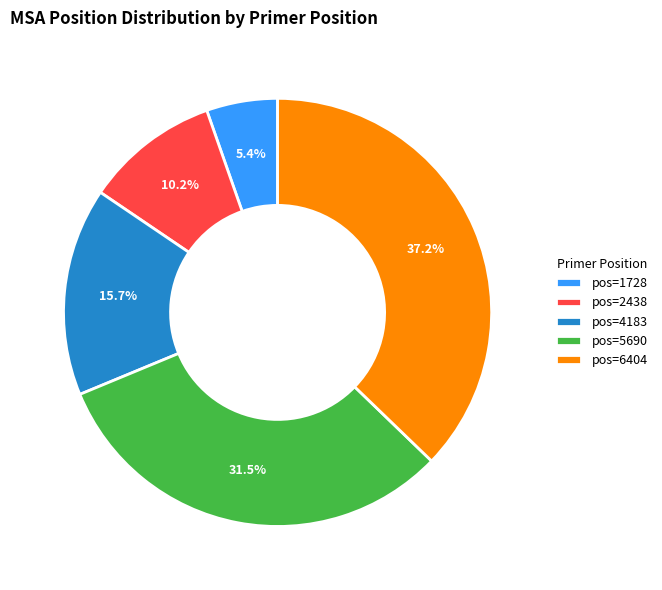

Rank the categories by value from lowest to highest.

pos=1728, pos=2438, pos=4183, pos=5690, pos=6404